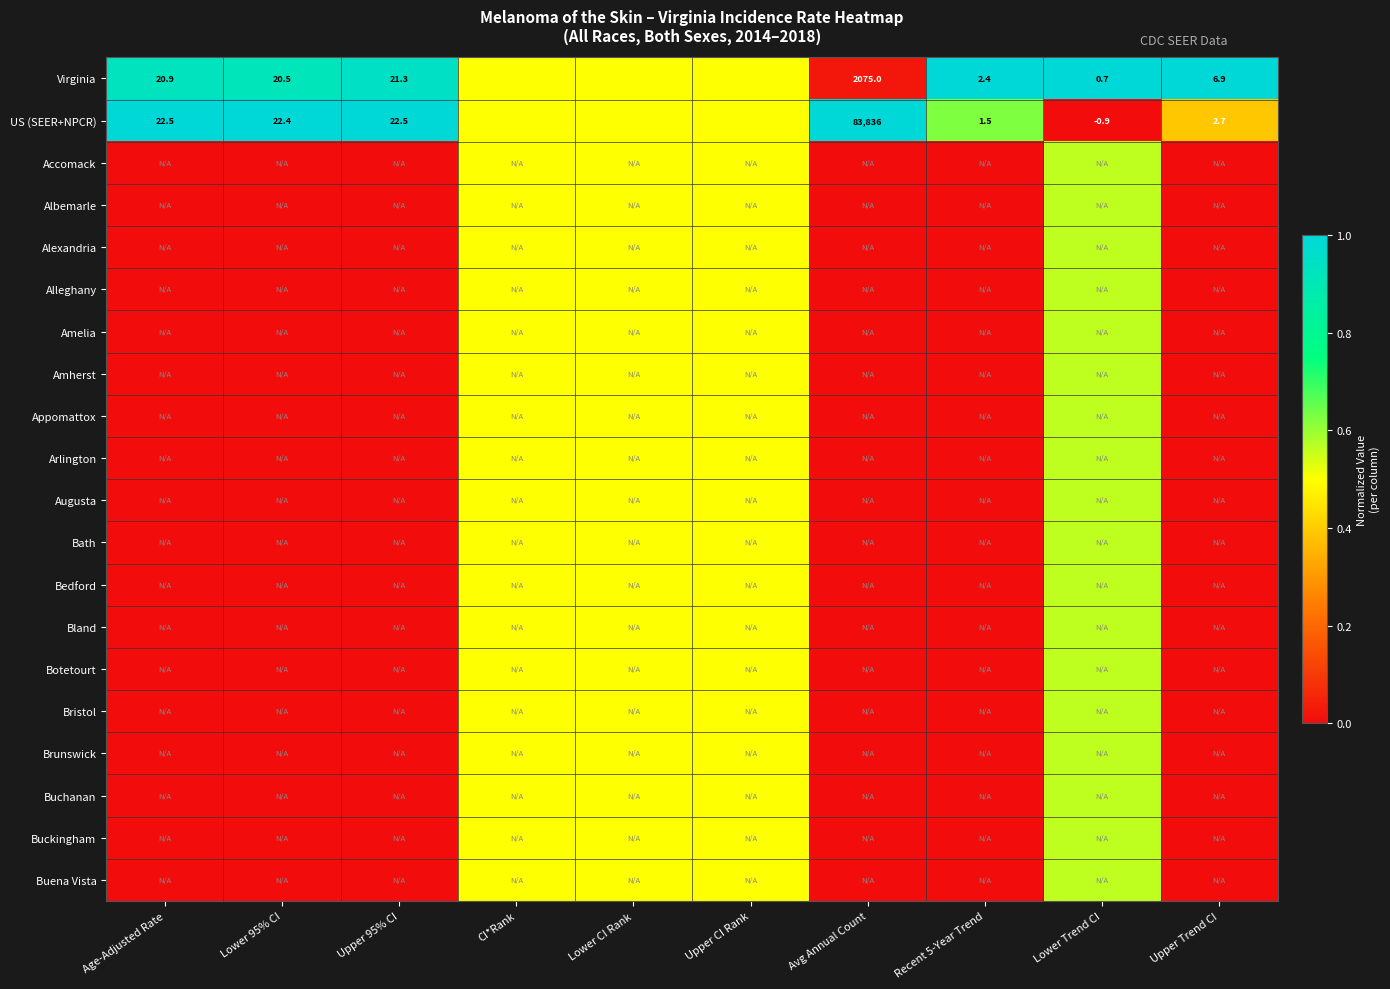

Rank the series at Upper 95% CI from lowest to highest value.

Accomack, Albemarle, Alexandria, Alleghany, Amelia, Amherst, Appomattox, Arlington, Augusta, Bath, Bedford, Bland, Botetourt, Bristol, Brunswick, Buchanan, Buckingham, Buena Vista, Virginia, US (SEER+NPCR)